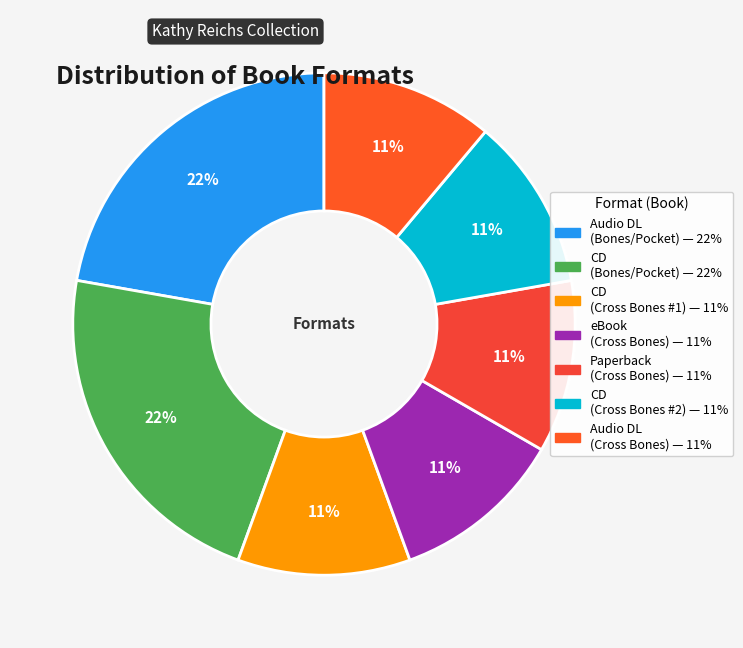

Count the number of slices in the pie.

7